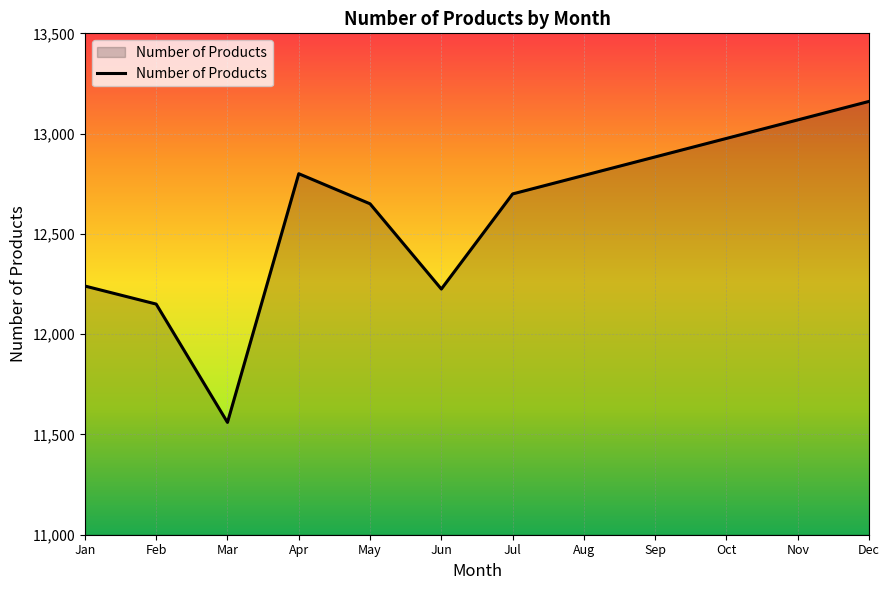

Which has a higher value, May or Sep?

Sep